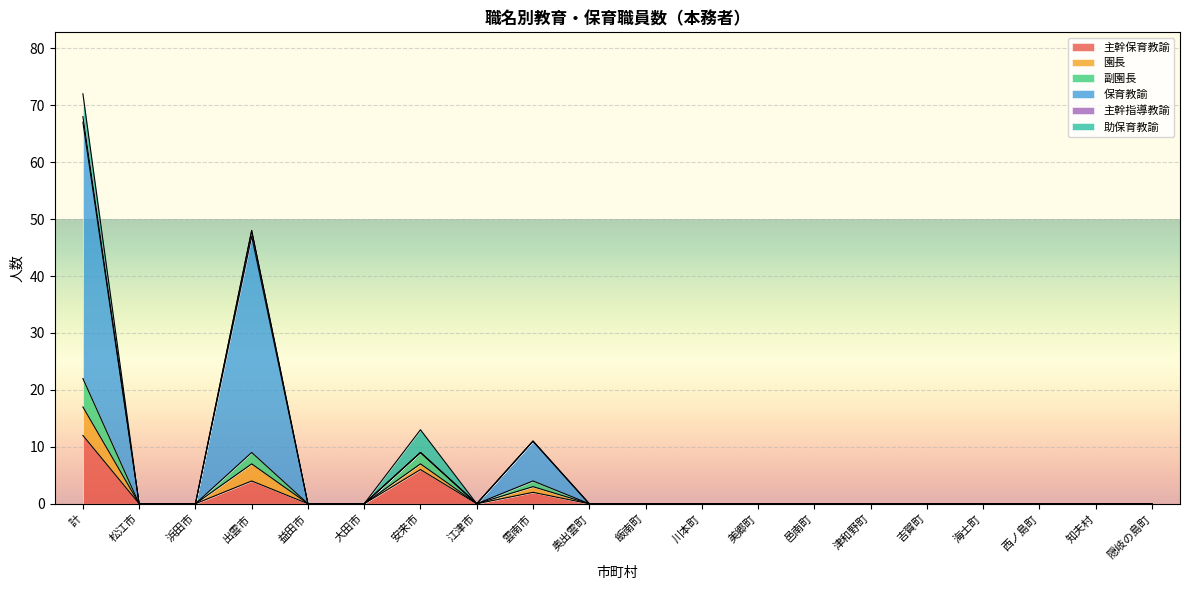

Between 江津市 and 西ノ島町, which is larger?

江津市